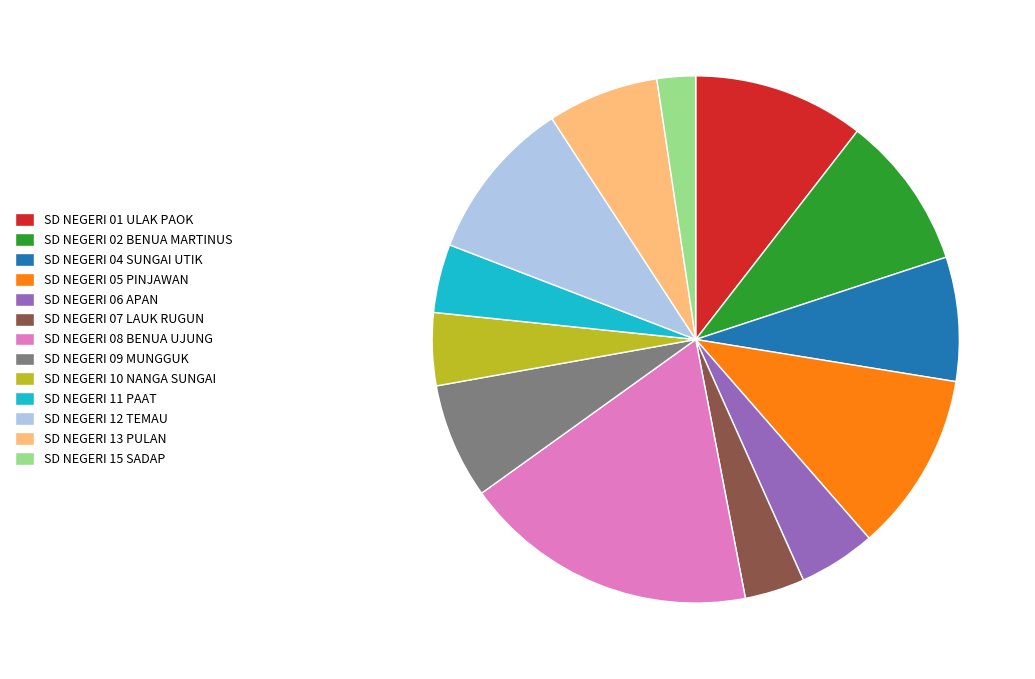

Count the number of slices in the pie.

13